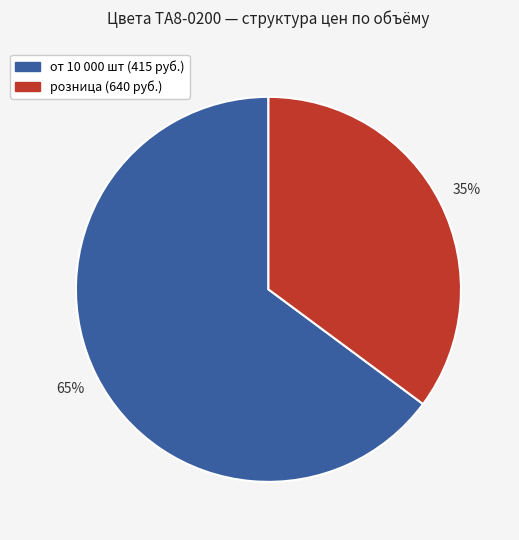

To the nearest percent, what portion does от 10 000 шт (415 руб.) represent?

65%